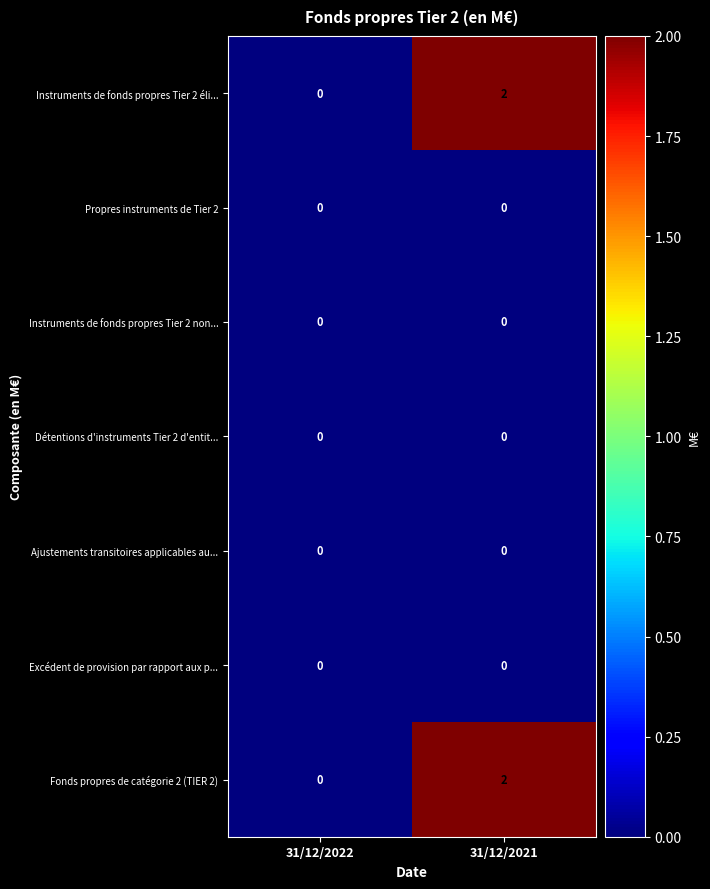

At which category is the sum across all series the highest?

31/12/2021